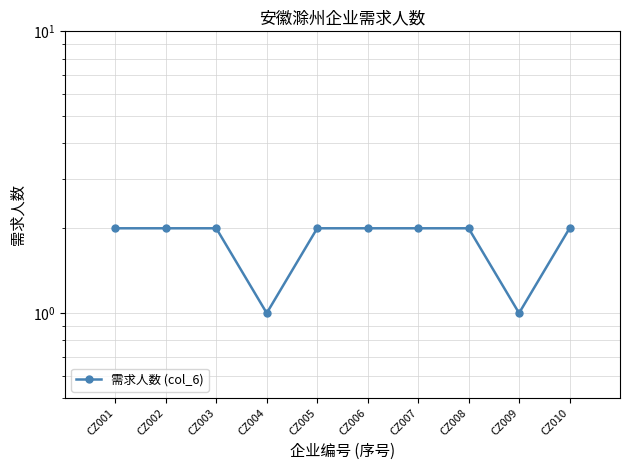

True or false: the data has more than 0 interior local peaks.

False